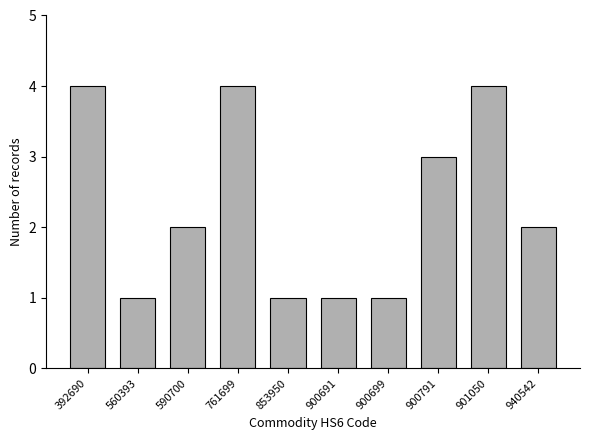

Reading left to right, extract all data points from this chart.

4	1	2	4	1	1	1	3	4	2